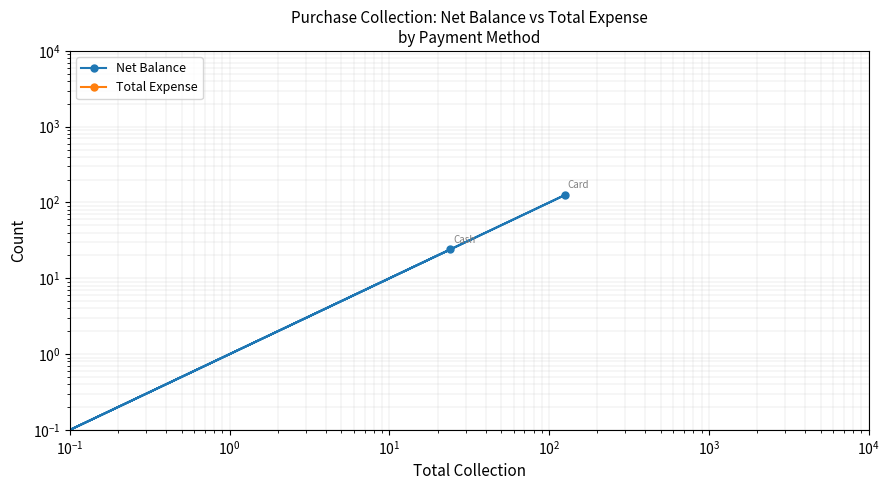

Between $\mathdefault{10^{-1}}$ and $\mathdefault{10^{0}}$, which is larger?

$\mathdefault{10^{0}}$